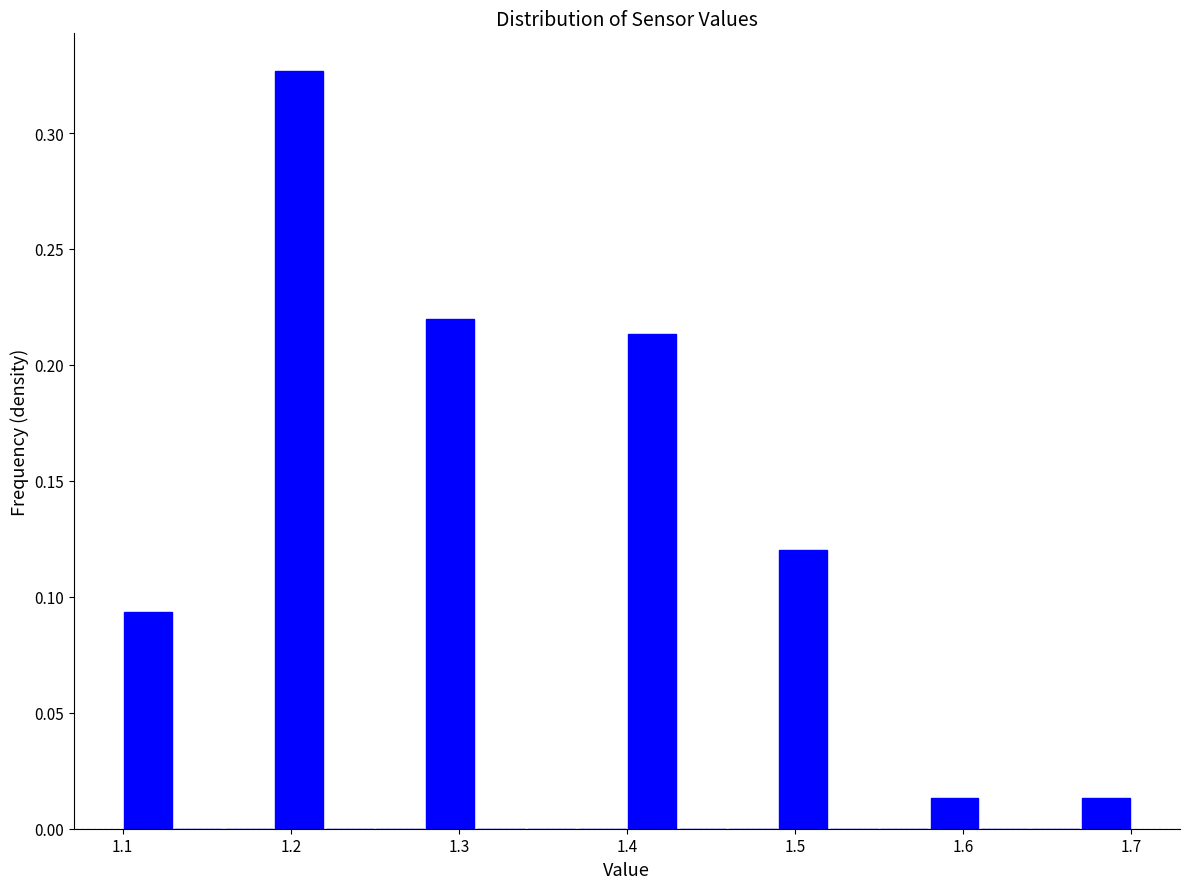

Read against the x-axis, roughly where is the centre of the tallest bar?

1.21